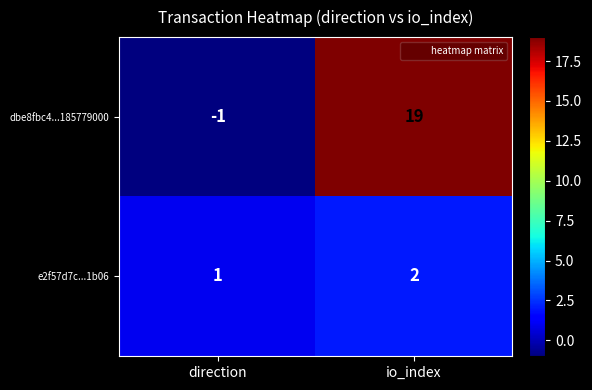

Reading left to right, transcribe all the data shown in this chart.

dbe8fbc4...185779000: direction=-1	io_index=19
e2f57d7c...1b06: direction=1	io_index=2